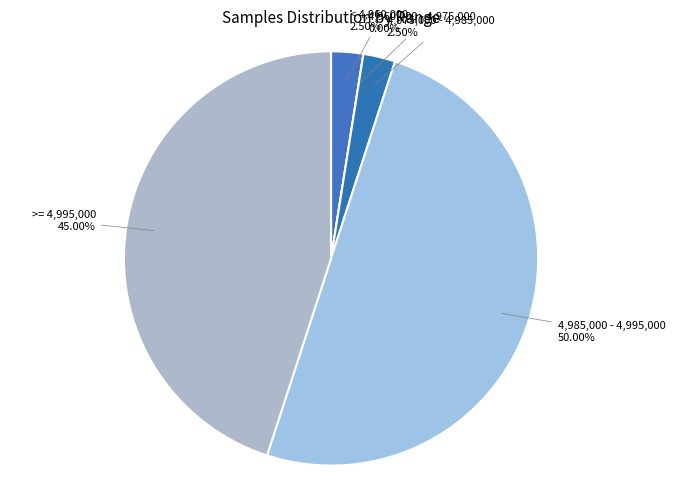

Is there any slice that represents more than half of the pie?

No